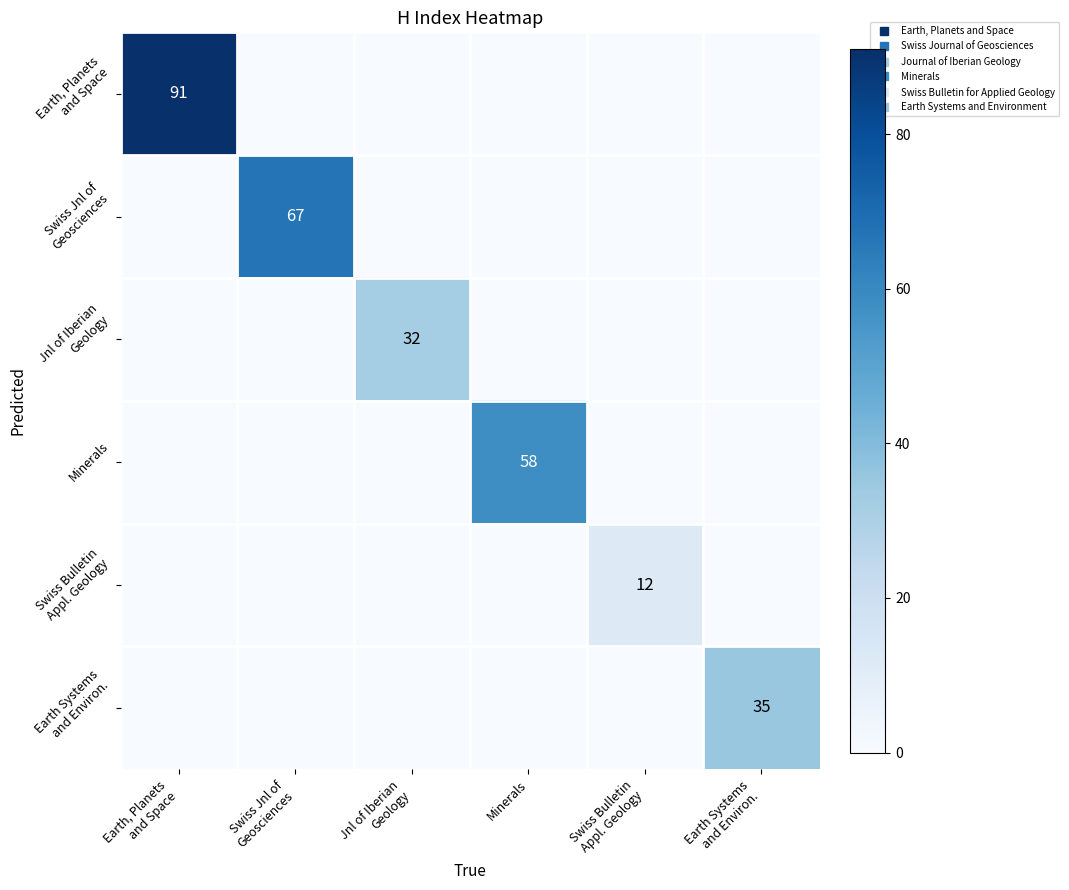

Rank the categories by Swiss Jnl of Geosciences value from lowest to highest.

Earth, Planets and Space, Jnl of Iberian Geology, Minerals, Swiss Bulletin Appl. Geology, Earth Systems and Environ., Swiss Jnl of Geosciences